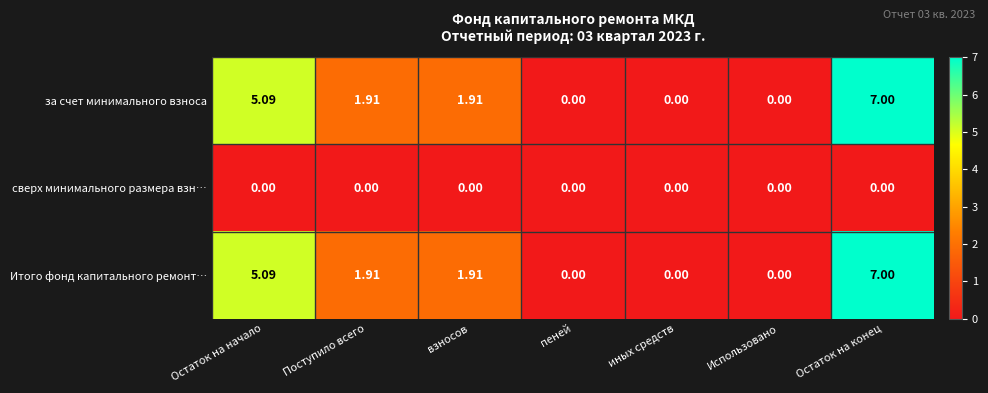

At which category is the sum across all series the highest?

Остаток на конец